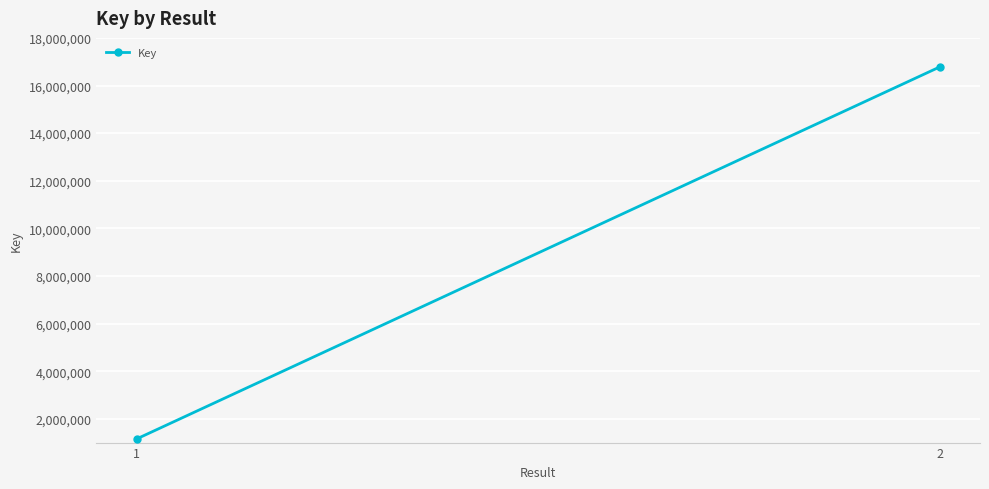

Reading left to right, what are all the values shown in this chart?

1=1152116	2=16781520